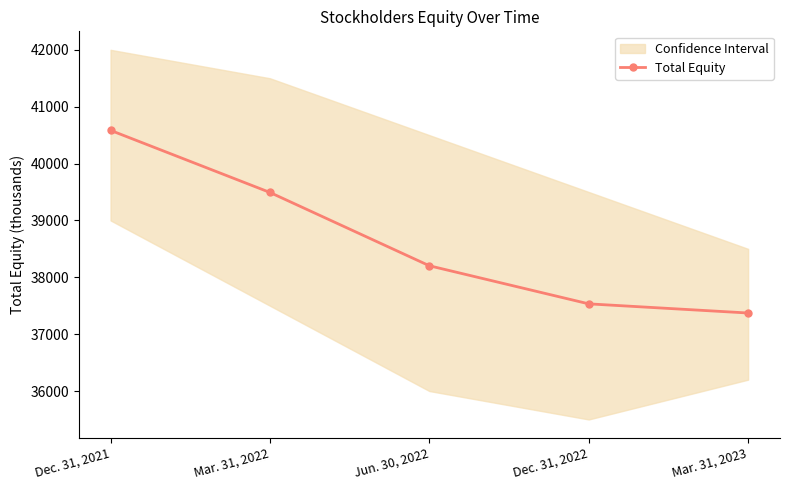

How many data points are above 38203?

2